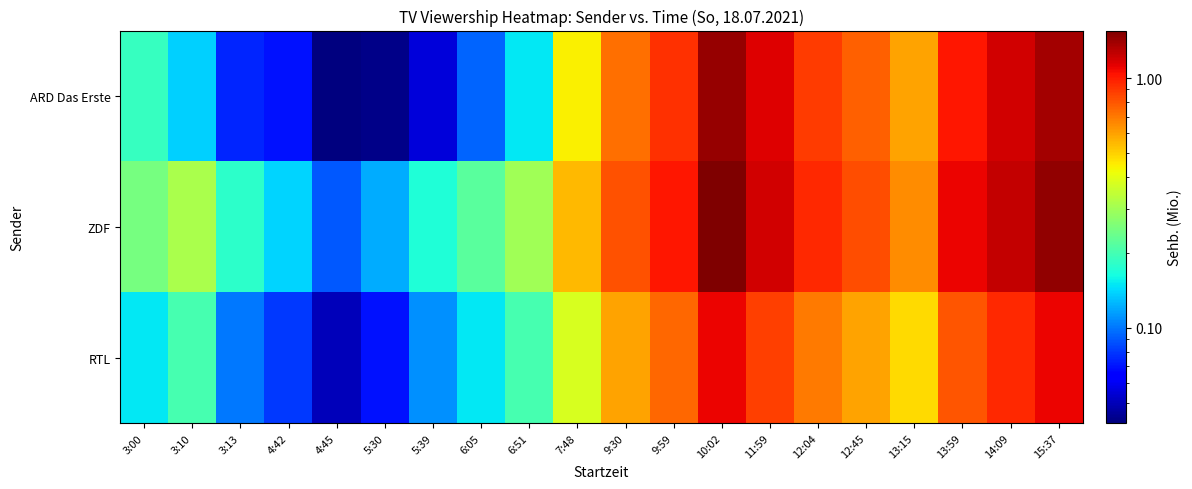

Which series has the largest total across all categories?

ZDF